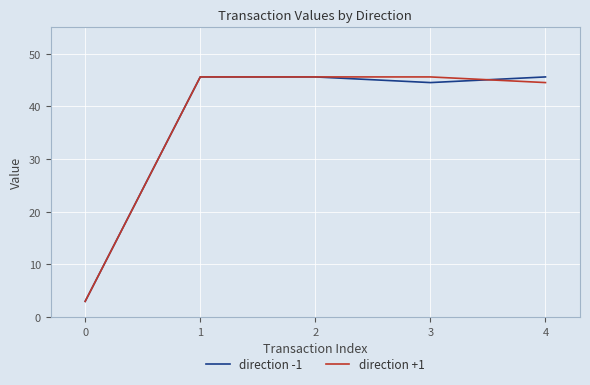

Read the direction -1 value at 4.

45.6